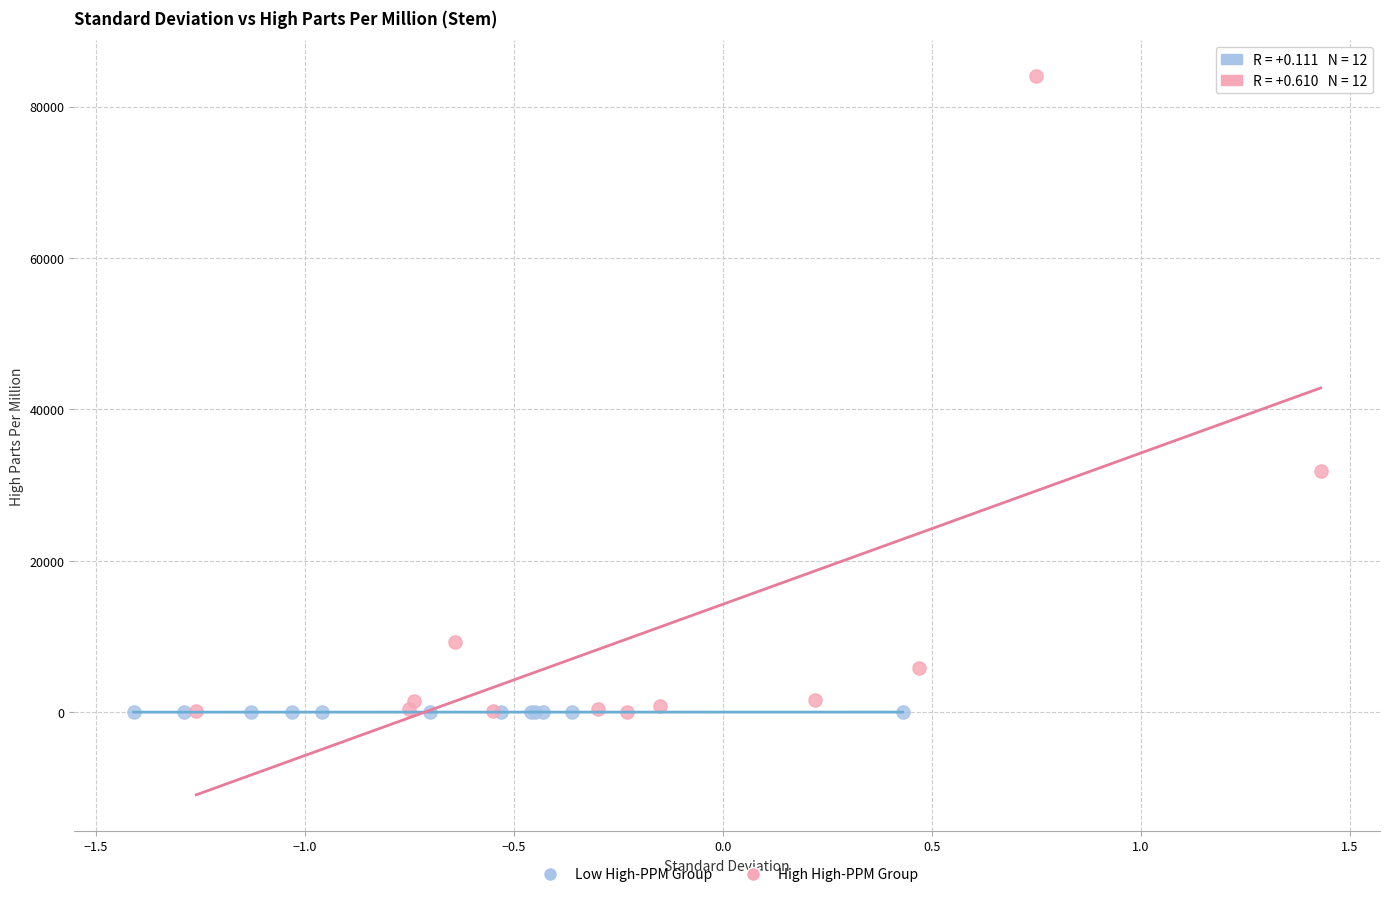

Which series contains the highest Y value?

High High-PPM Group